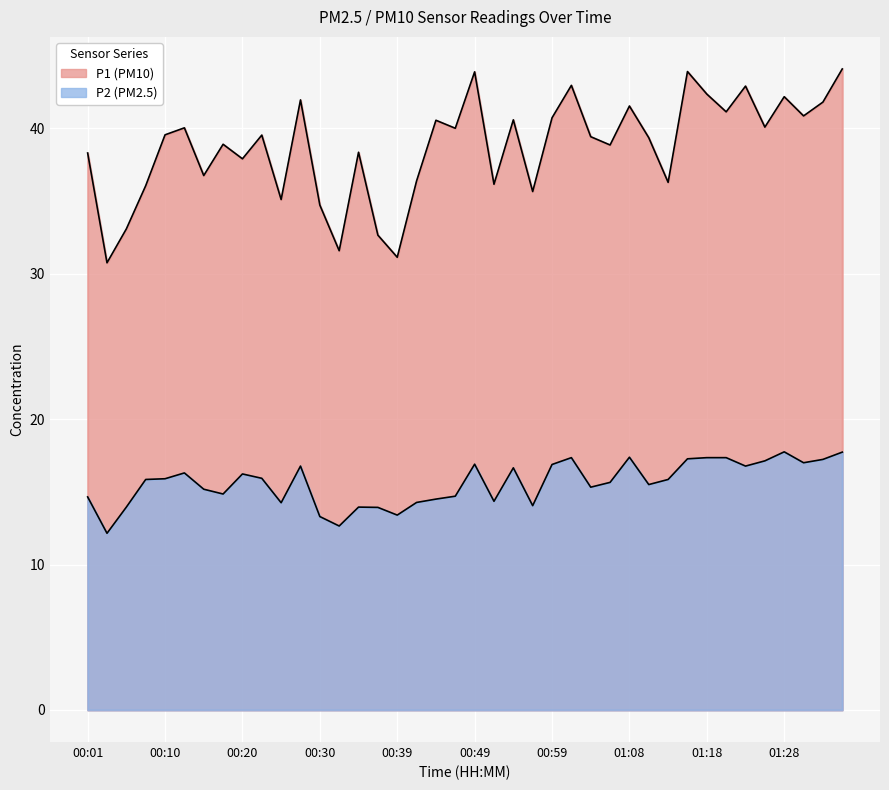

What is the difference between the P2 values at 00:03 and 00:15?

3.0